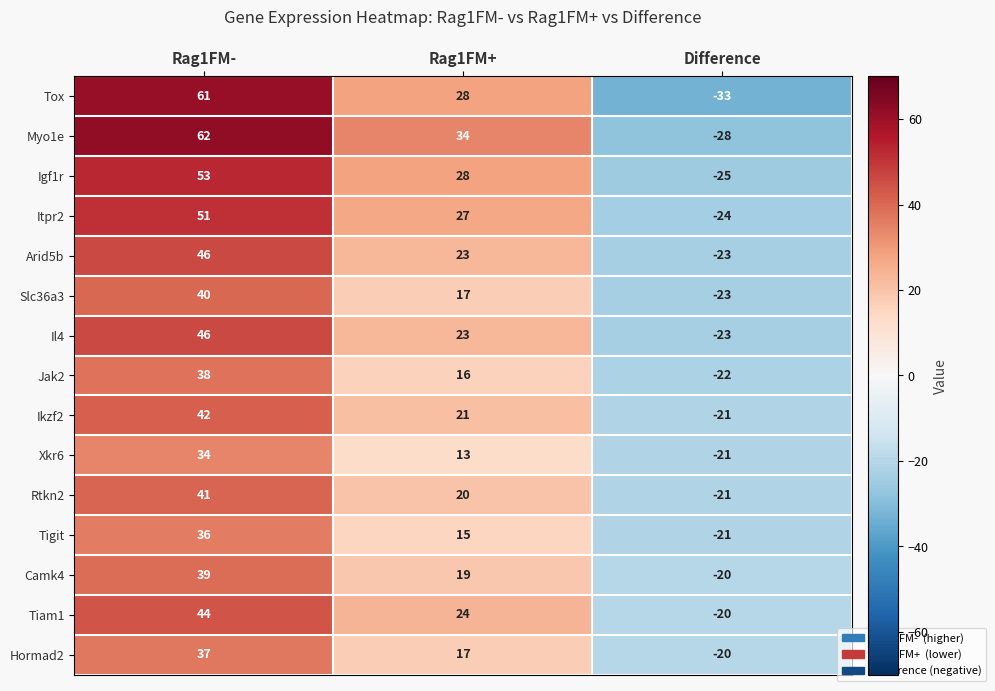

At which label does Jak2 reach its minimum?

Difference